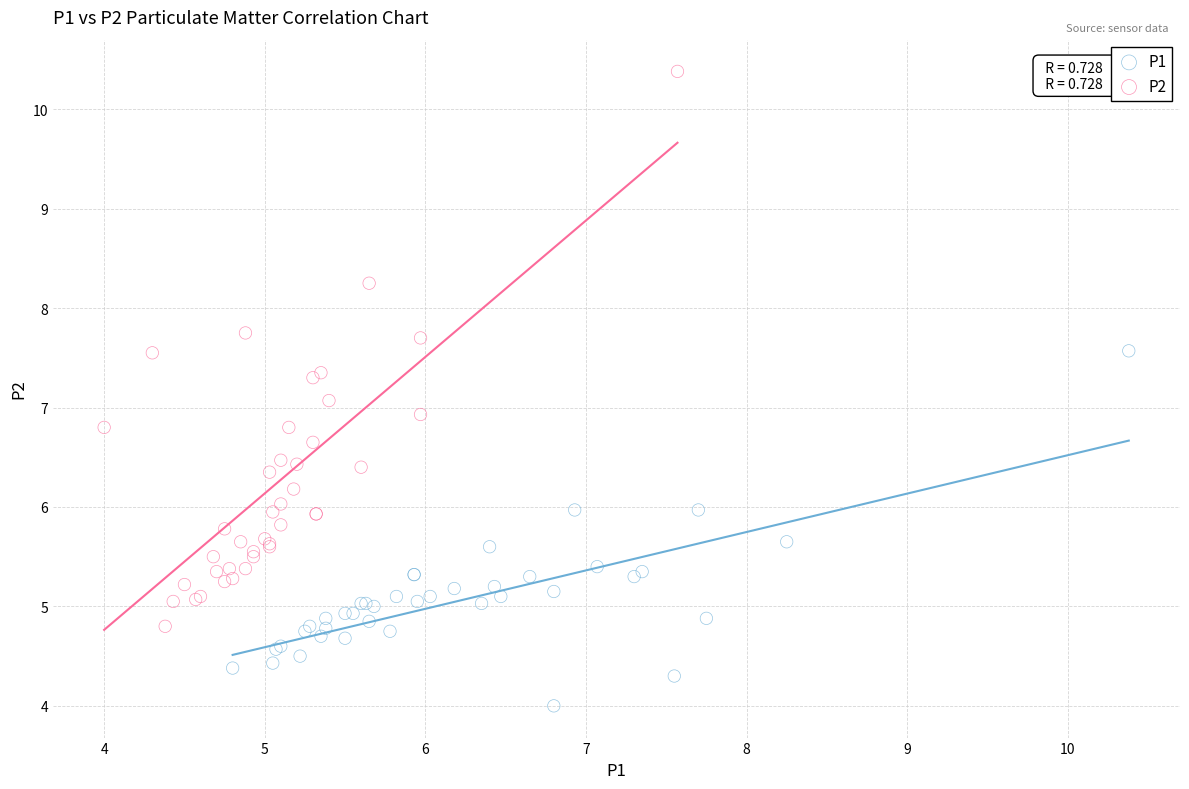

Which series contains the lowest Y value?

P1